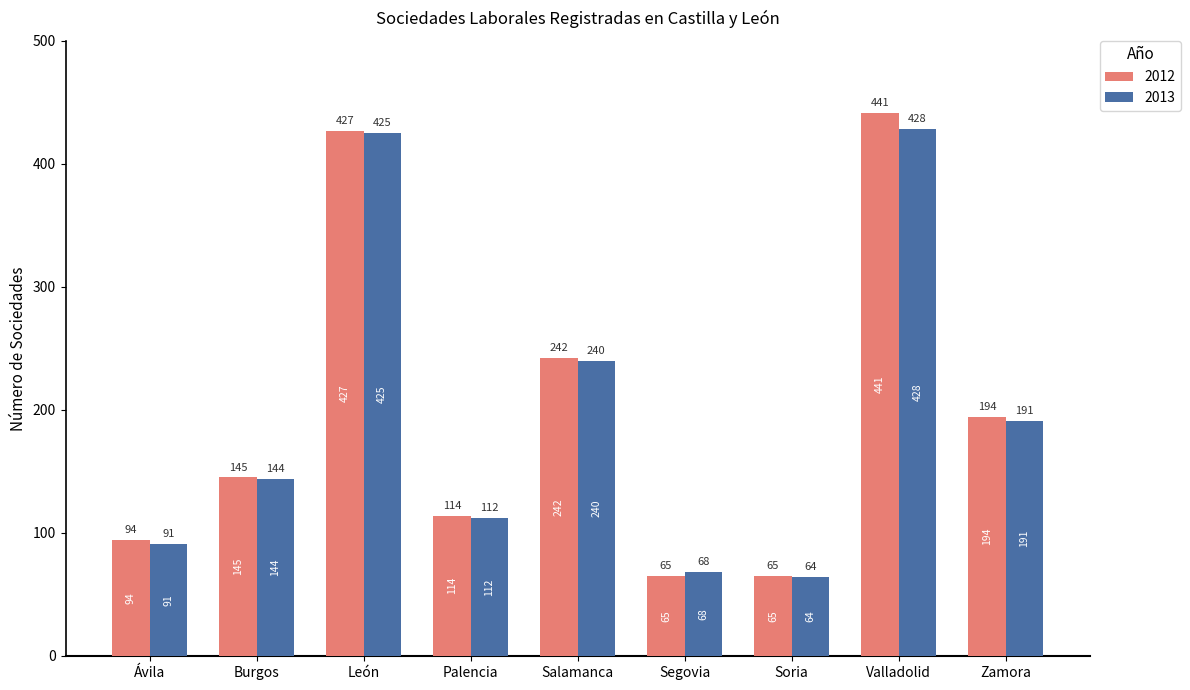

What is the difference between the highest and lowest values at Segovia?

3